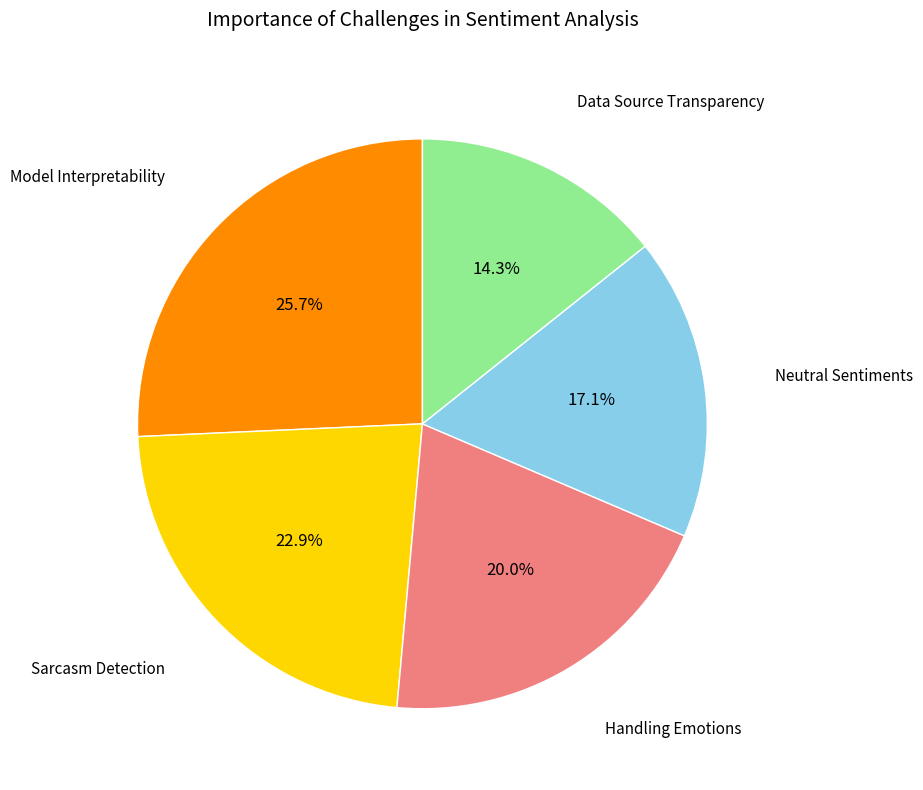

To the nearest percent, what is the difference between the largest and smallest slice percentages?

11%